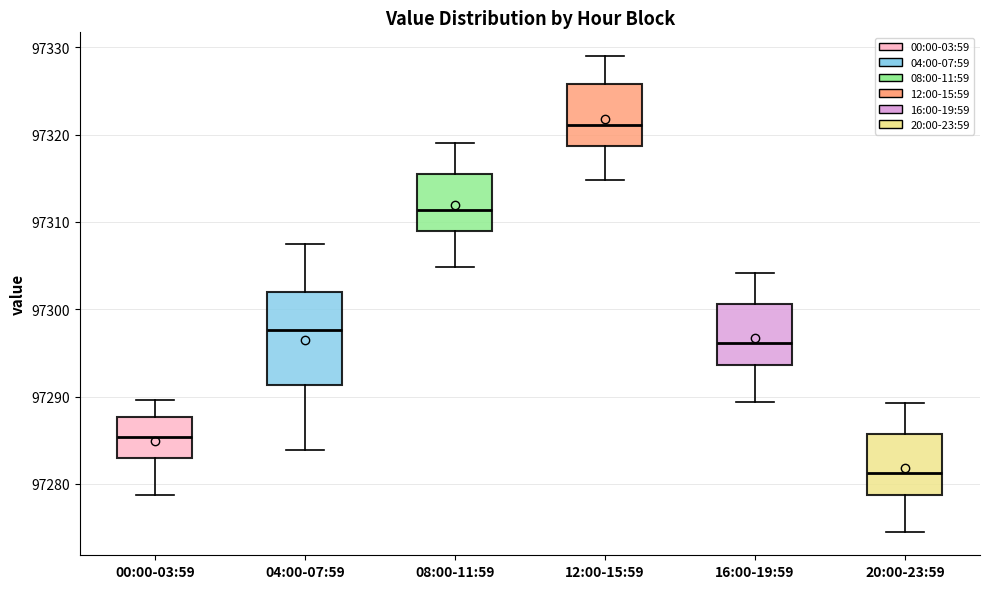

Which box is the tallest, from its lower edge to its upper edge?

04:00-07:59